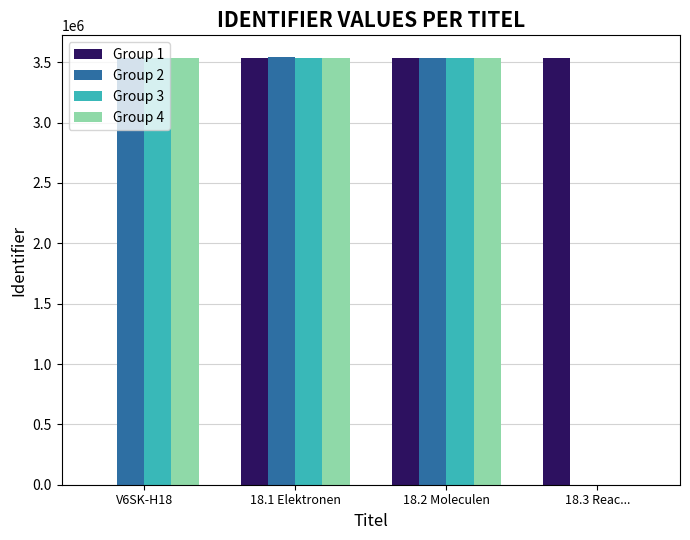

How many series are shown in this chart?

4